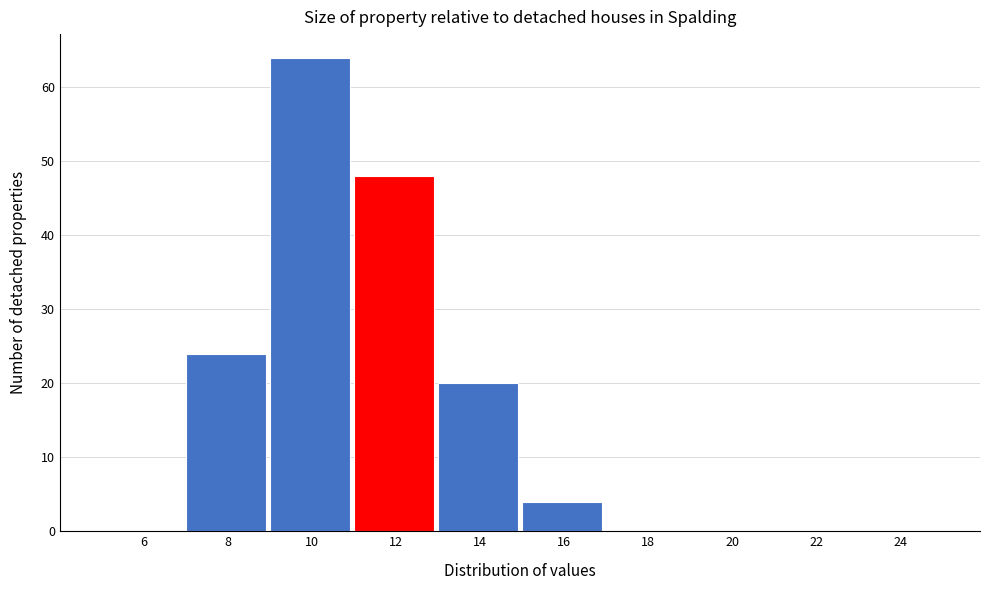

Reading left to right, transcribe this chart: for each bar, give the range it covers on the x-axis and its height. The values are not printed on the chart, so give them approximately, as read against the axis.

5 to 7: 0
7 to 9: 24
9 to 11: 64
11 to 13: 48
13 to 15: 20
15 to 17: 4
17 to 19: 0
19 to 21: 0
21 to 23: 0
23 to 25: 0